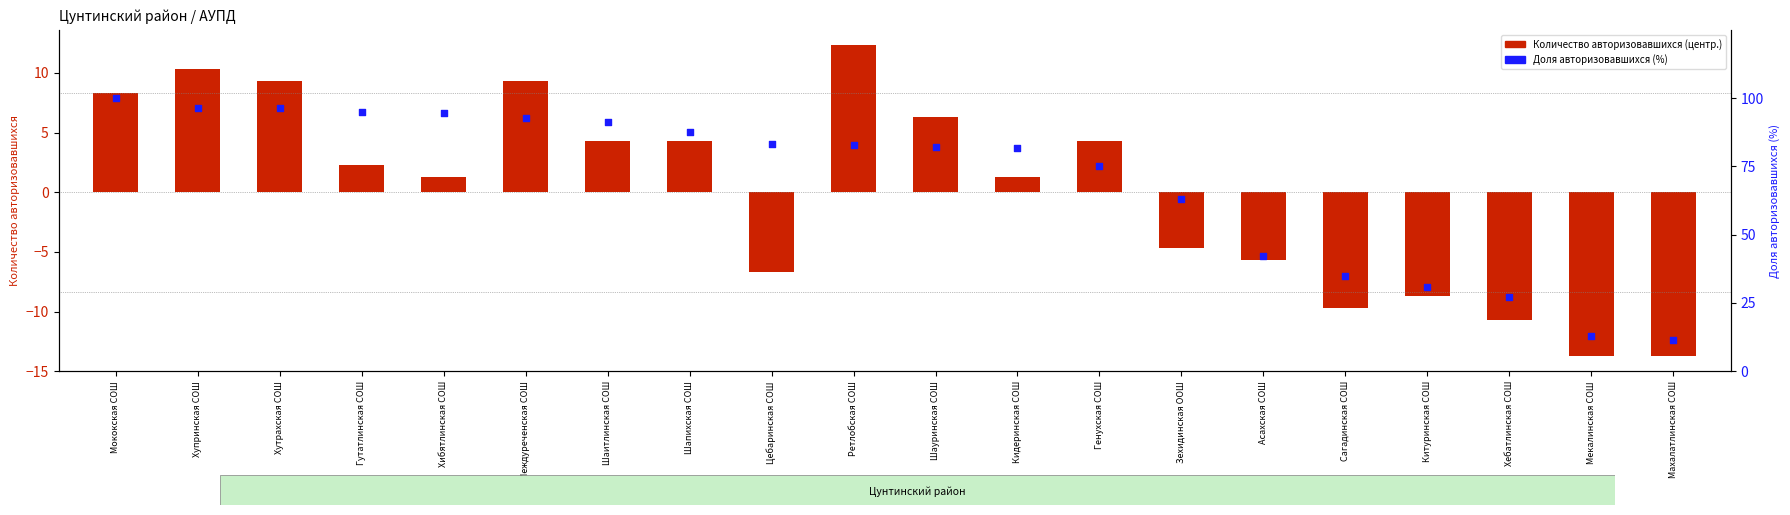

Is the value of Доля авторизовавшихся (%) at Мекалинская СОШ greater than the value of Количество авторизовавшихся (центр.) at Ретлобская СОШ?

Yes